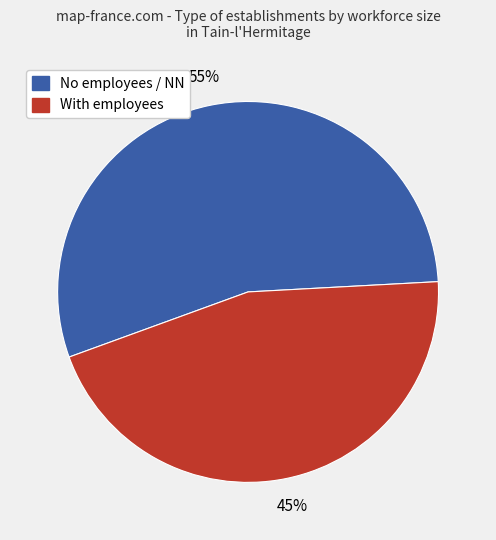

How many segments does this pie chart have?

2